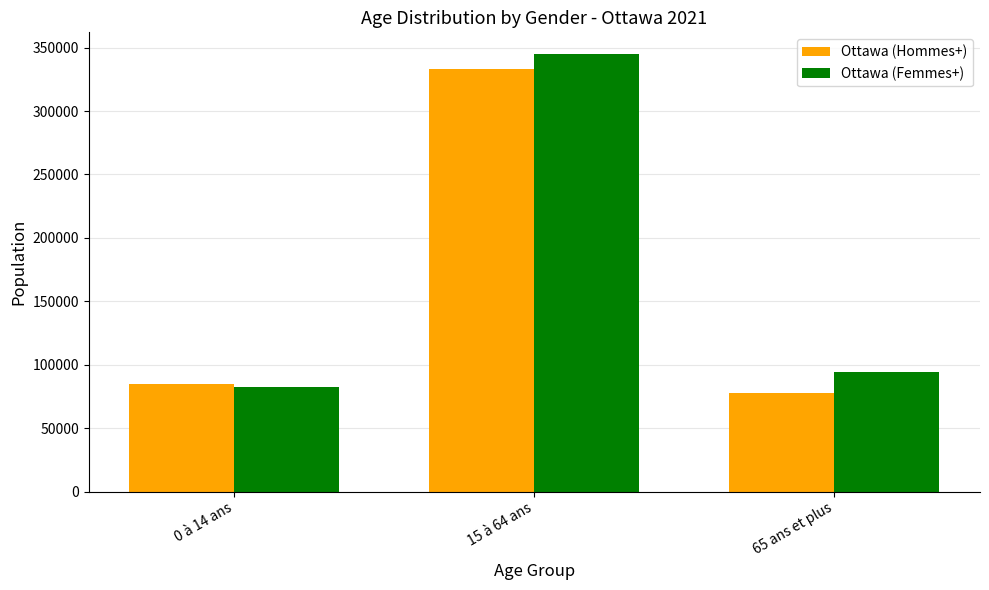

Between 15 à 64 ans and 65 ans et plus, which series saw the biggest shift?

Ottawa (Hommes+)